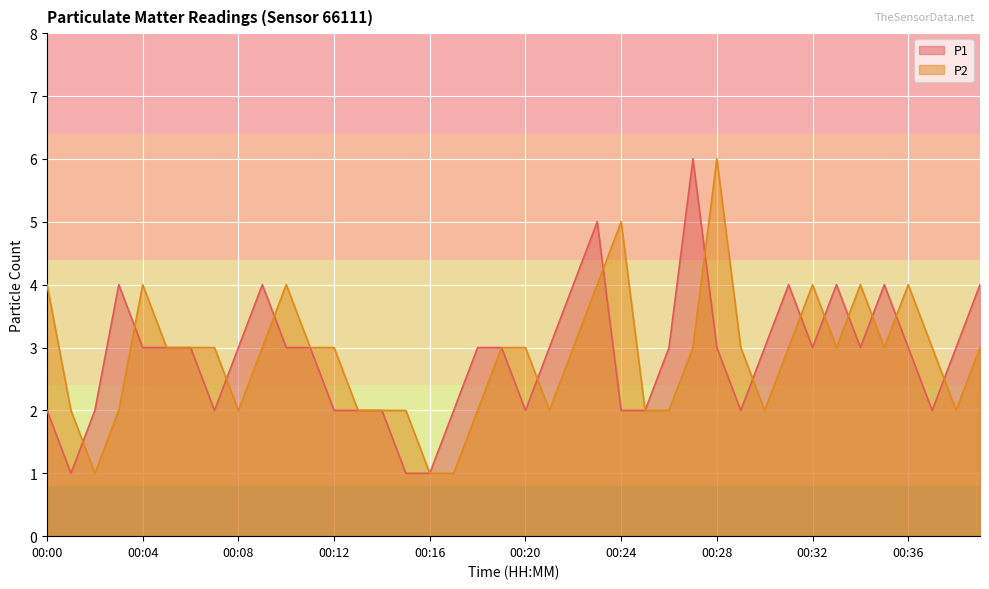

What is the maximum value shown in the chart?

6